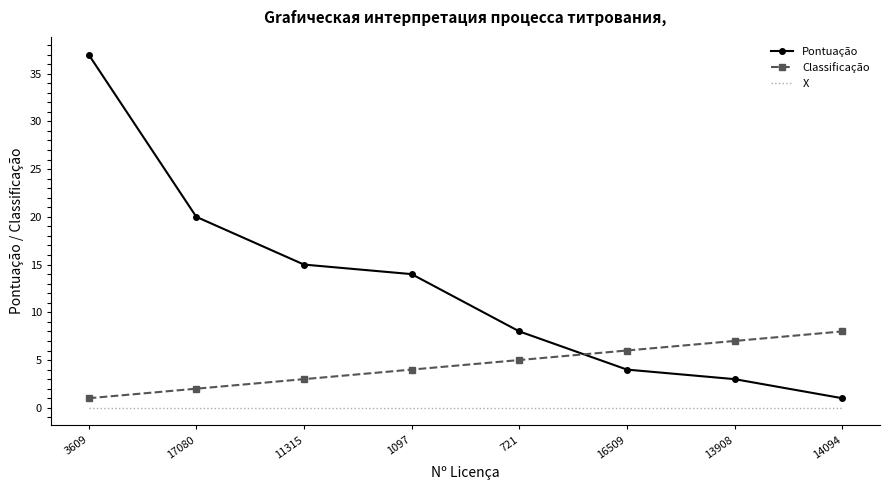

True or false: Classificação has more than 2 interior local peaks.

False